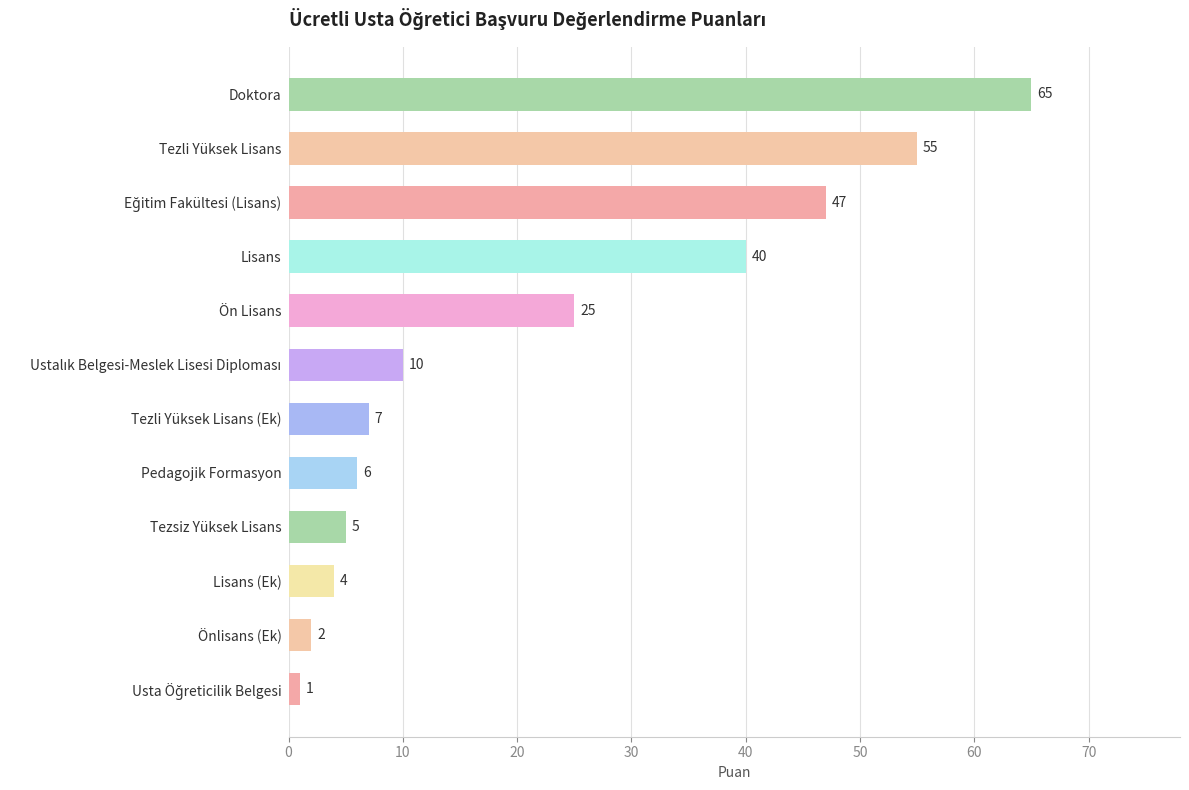

What value does the data have at Tezsiz Yüksek Lisans, to the nearest 5?

5